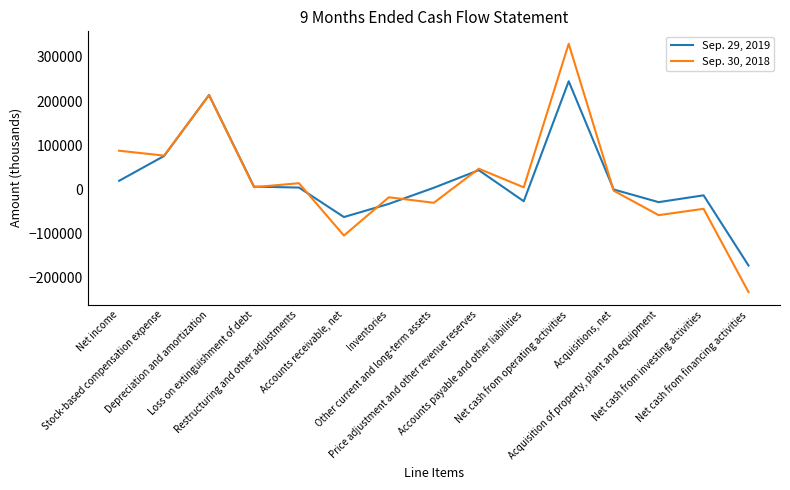

Rank the series by their maximum value, from highest to lowest.

Sep. 30, 2018, Sep. 29, 2019